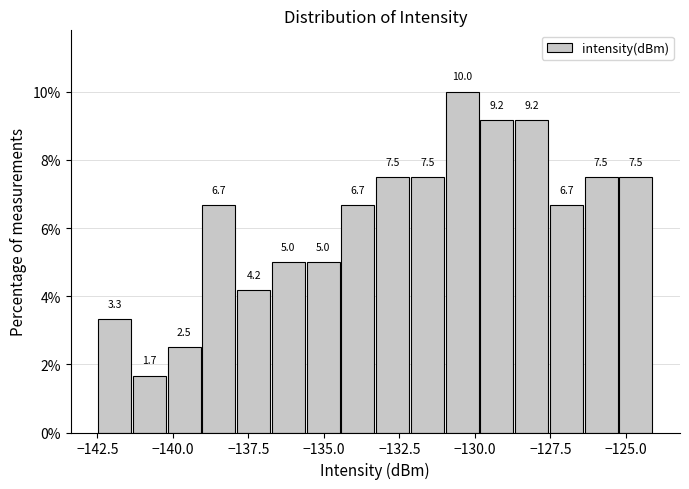

Read against the x-axis, roughly where is the centre of the tallest bar?

-130.5